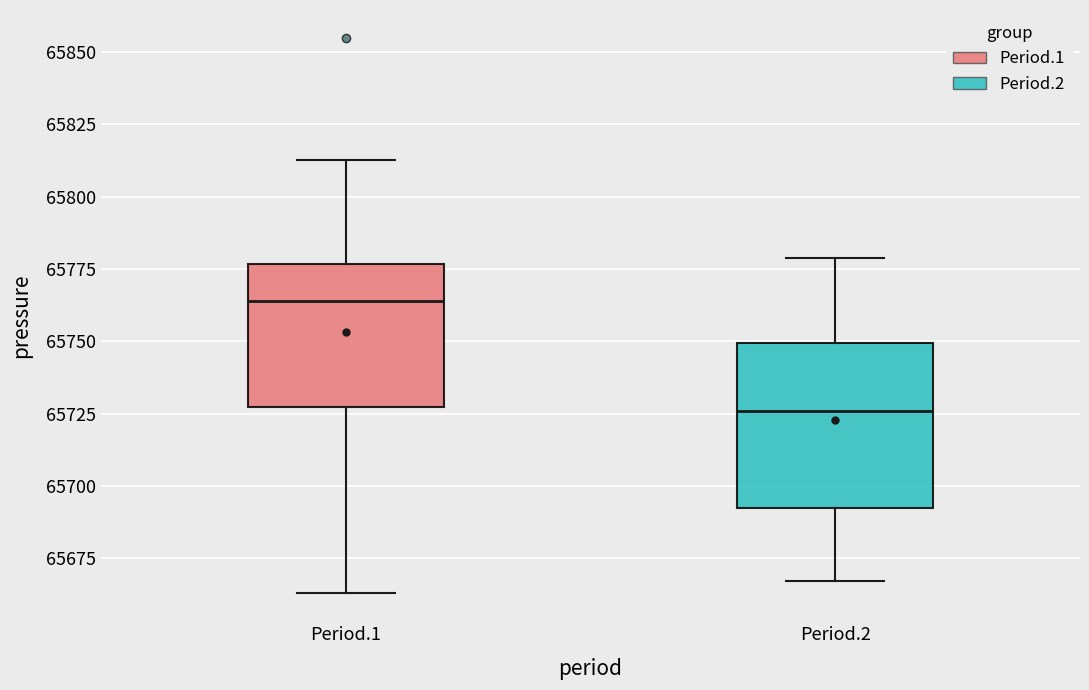

Which box is the tallest, from its lower edge to its upper edge?

Period.2